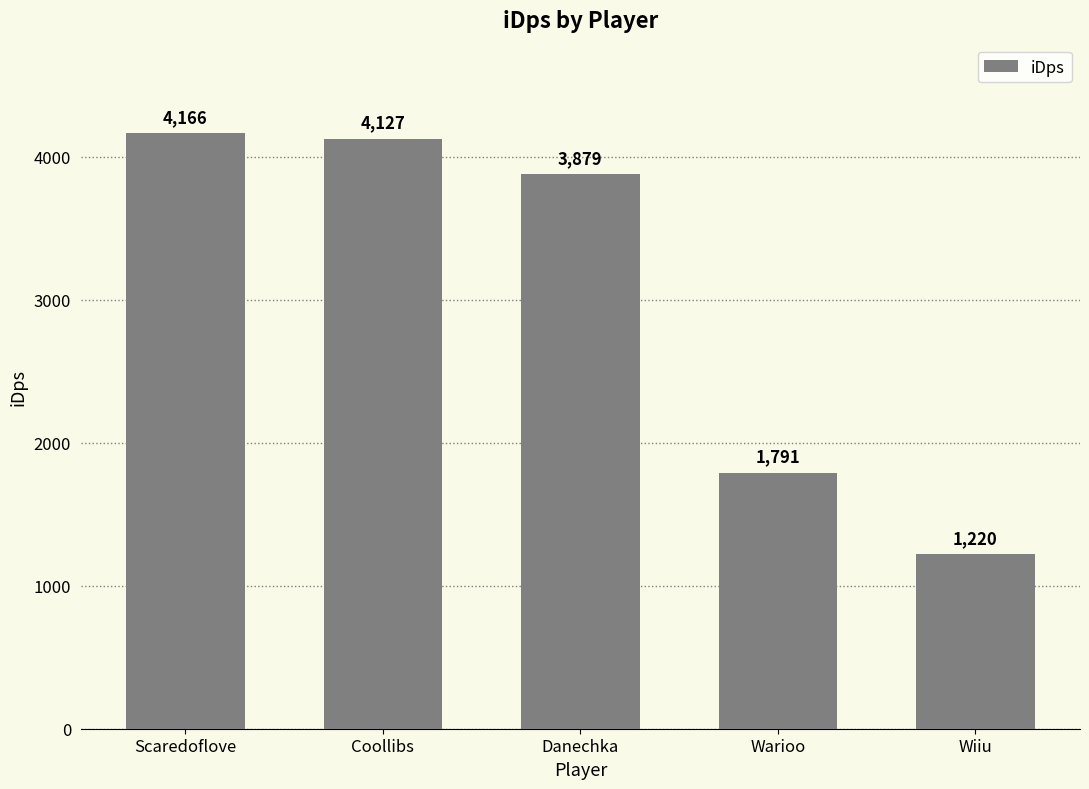

What is the average value?

3036.6